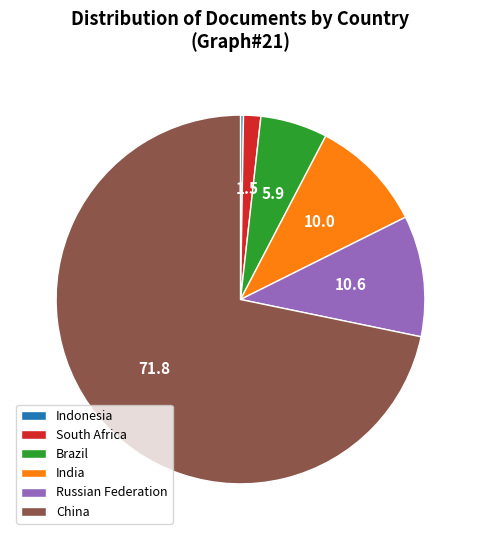

True or false: South Africa accounts for 11% of the total.

False